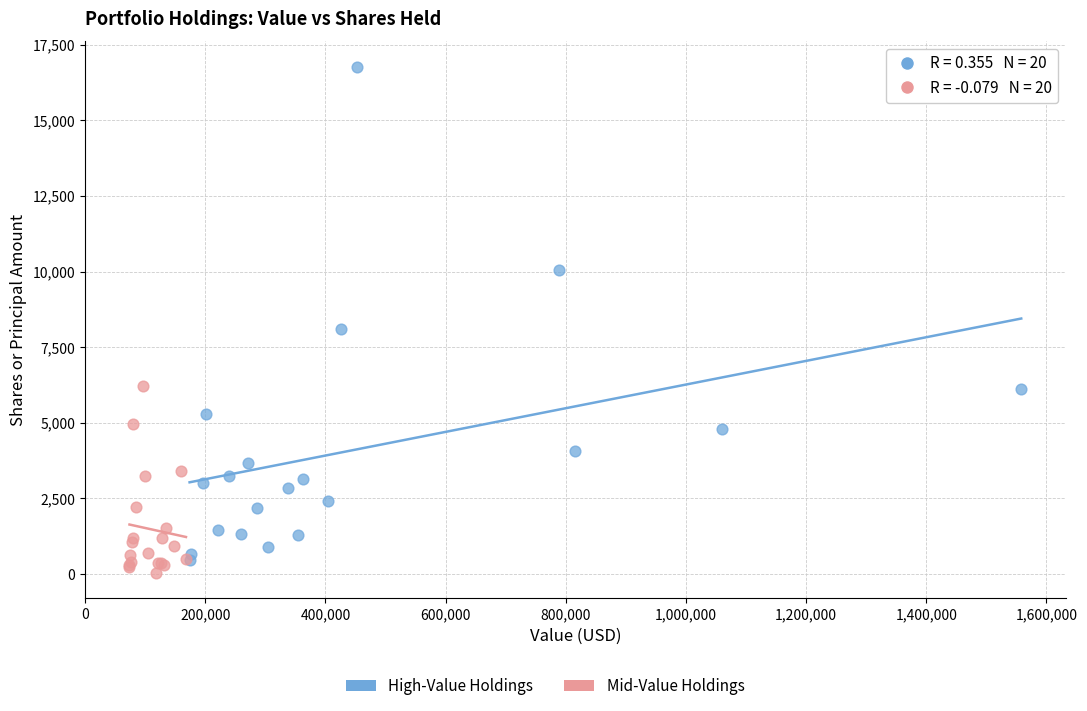

Which series has the widest spread of Y values?

High-Value Holdings